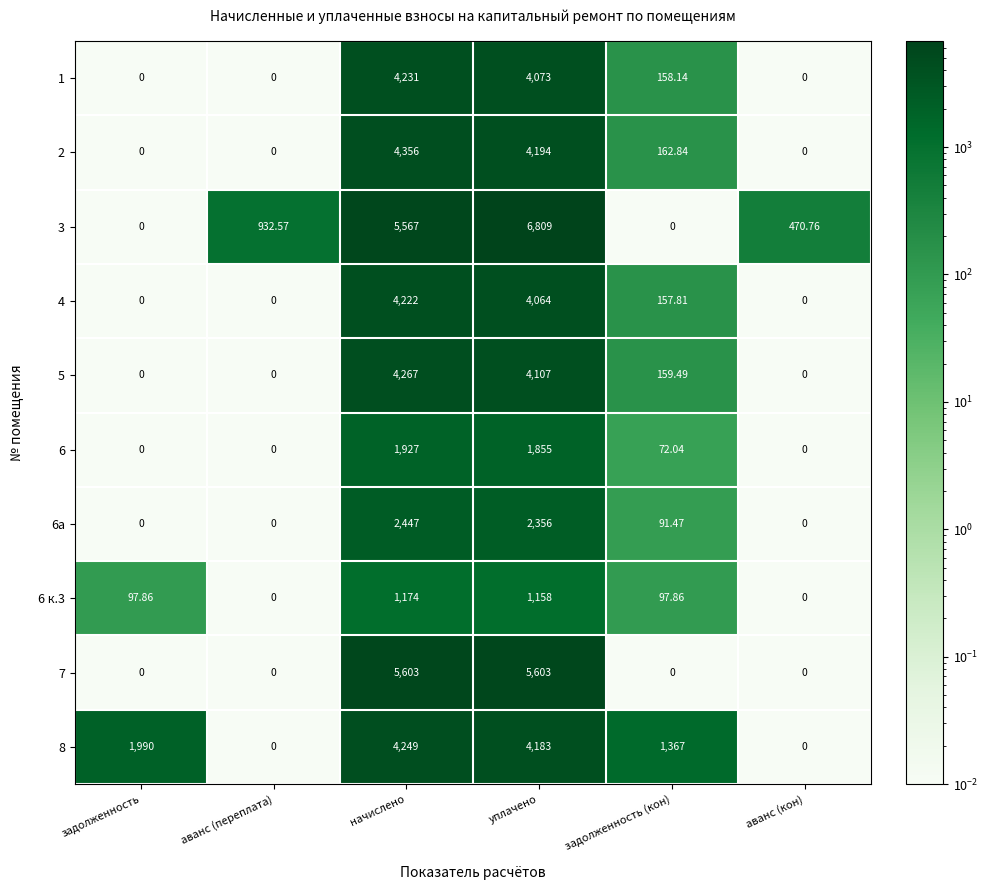

Which category has the highest value across all series?

уплачено